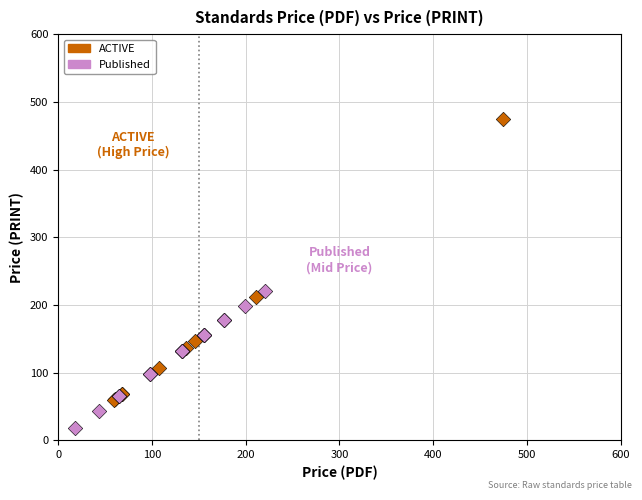

Which series reaches the minimum Y coordinate?

Published